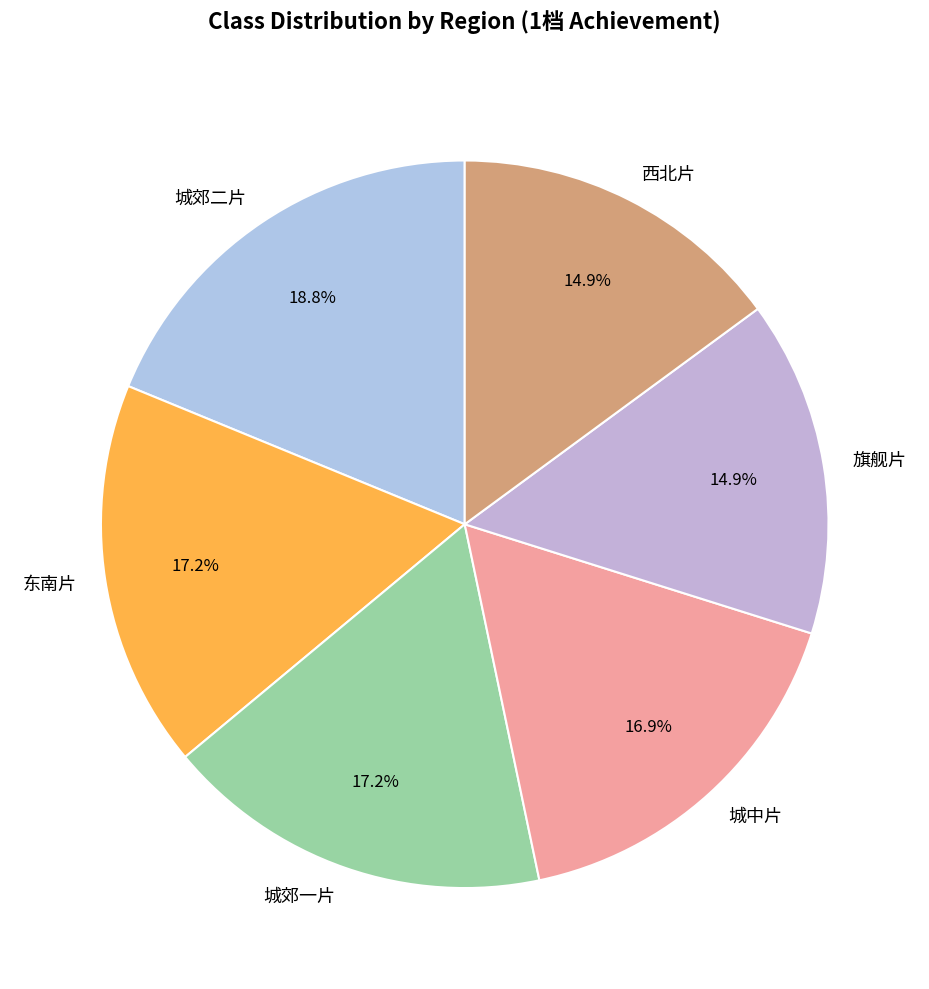

Which has a higher value, 城郊二片 or 城中片?

城郊二片